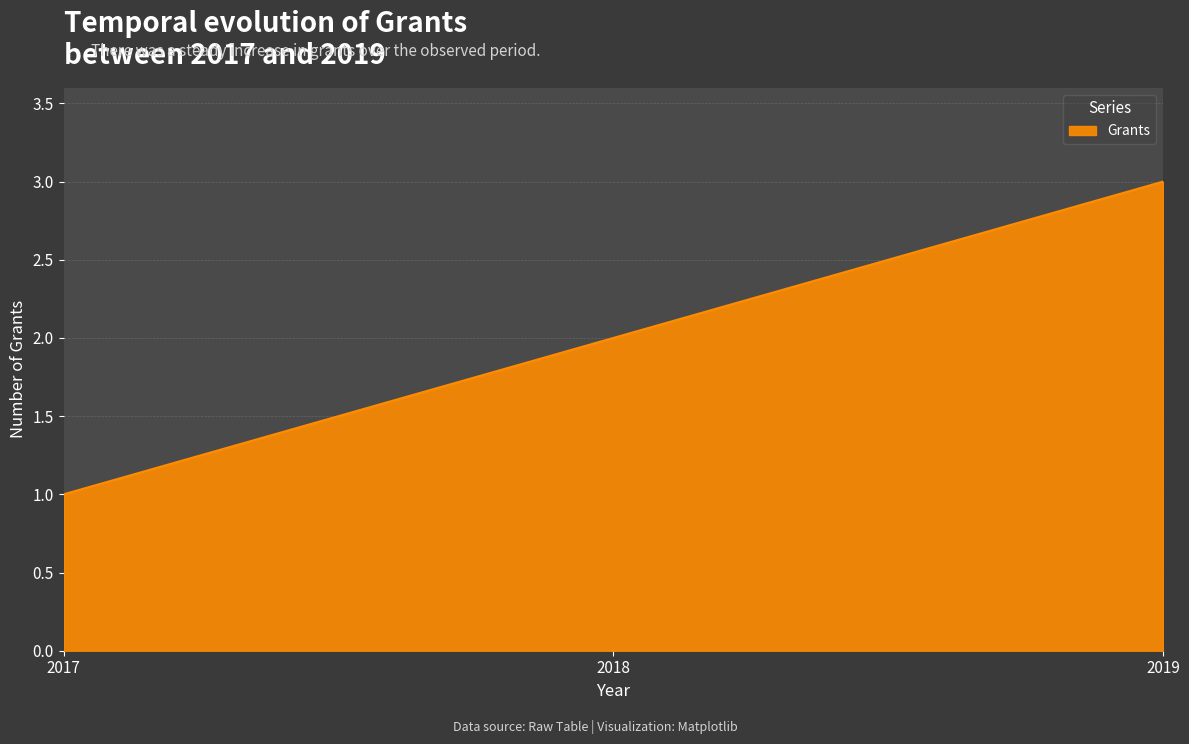

True or false: the data shows 5 at 2019.

False